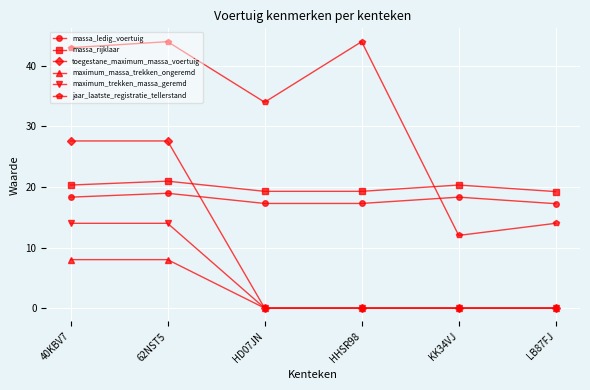

How many series are shown in this chart?

6